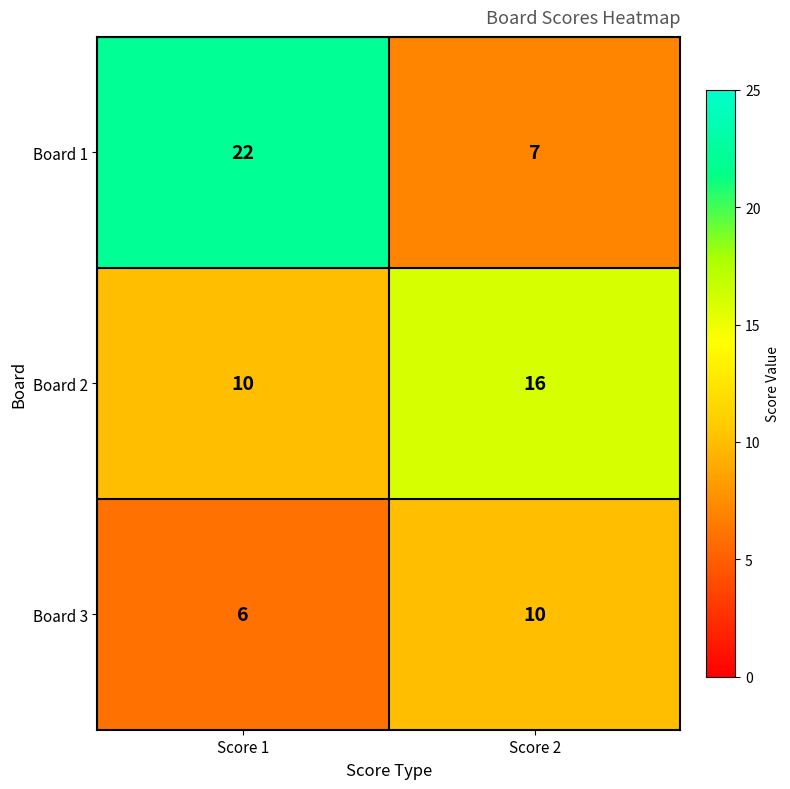

Is it true that Board 2 equals 16 at Score 1?

False